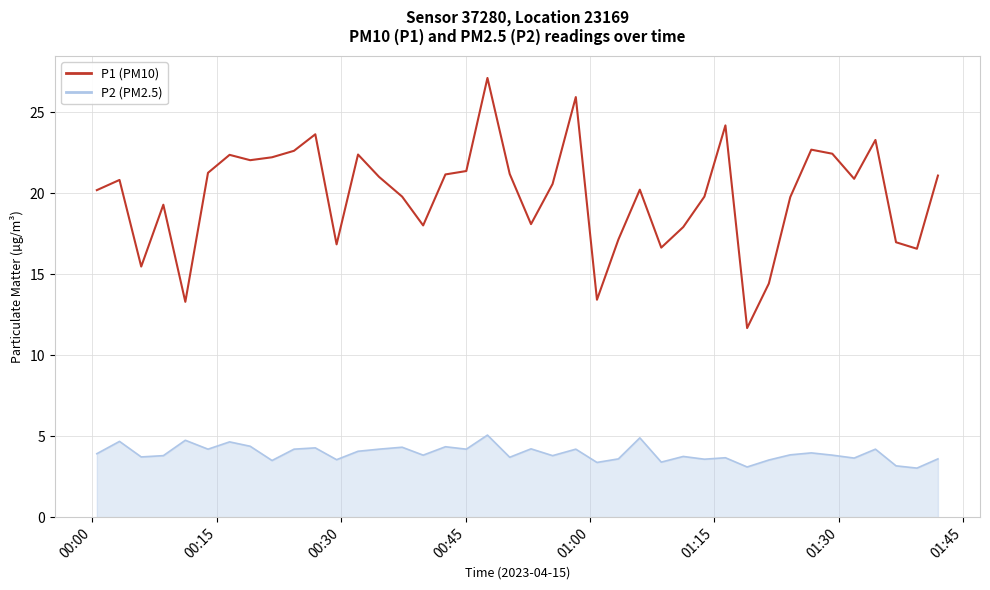

What is the minimum value shown in the chart?

3.0